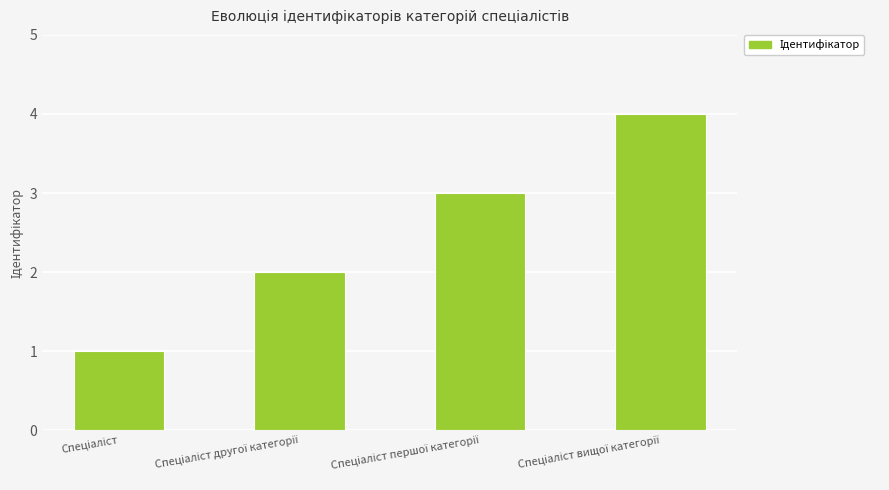

What is the difference between the maximum and minimum values?

3